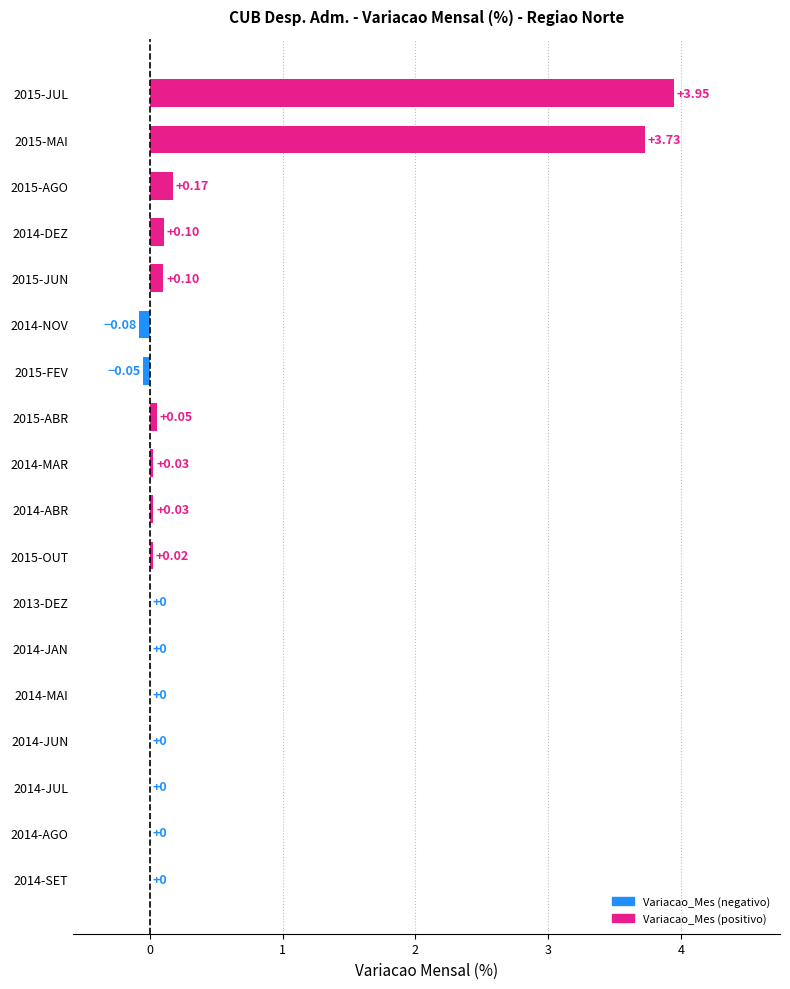

What is the sum of all values?

8.1